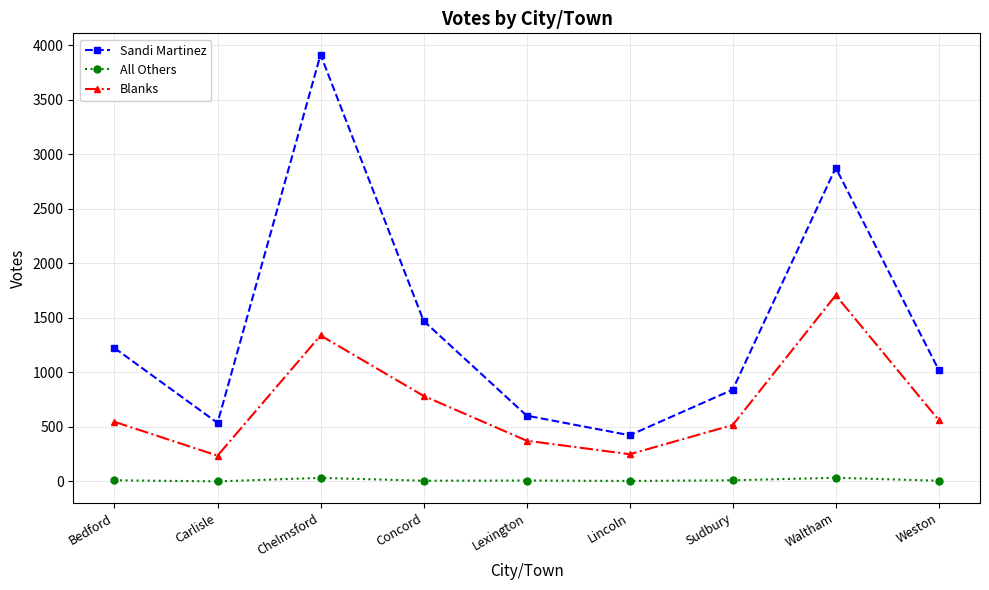

What is the difference between the Blanks values at Waltham and Sudbury?

1190